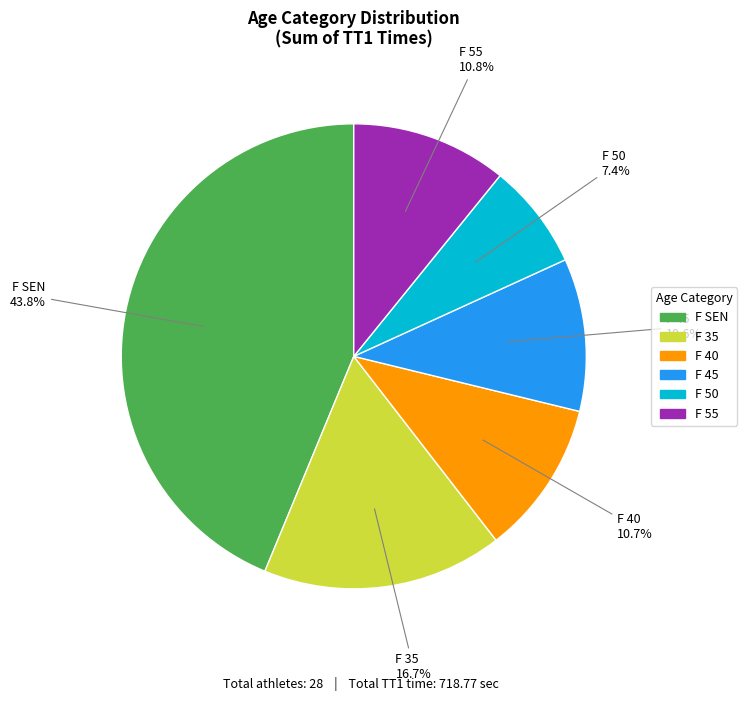

How many slices are in this pie chart?

6